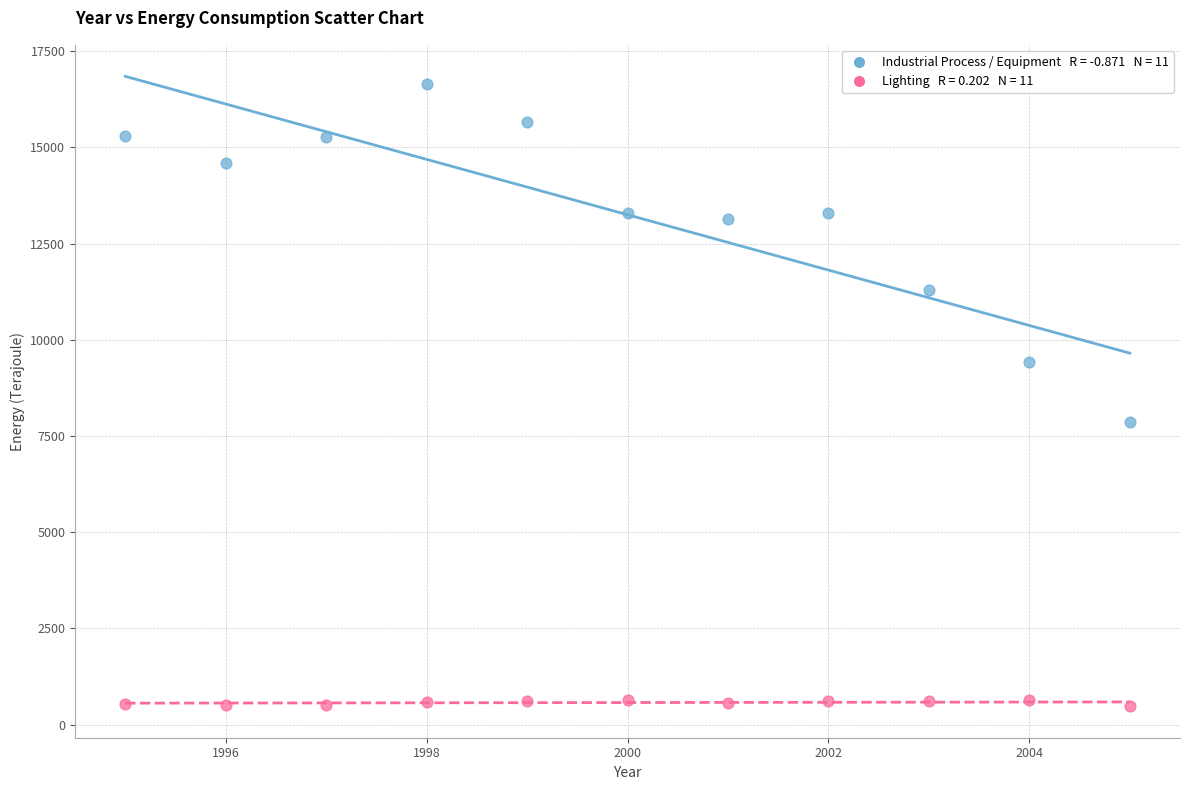

Across all data points, what is the range of Y values (max minus min)?

16161